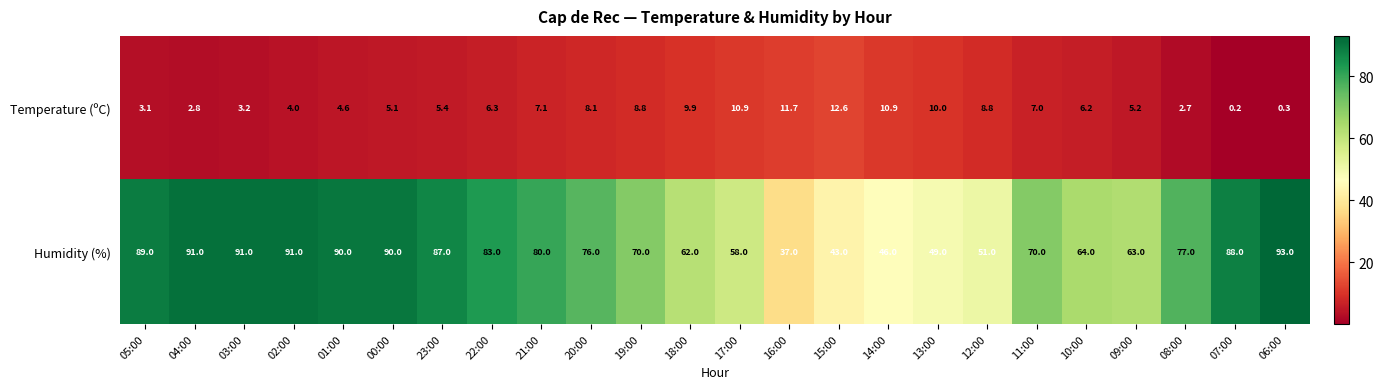

What is the spread (max minus min) of values at 03:00?

87.8